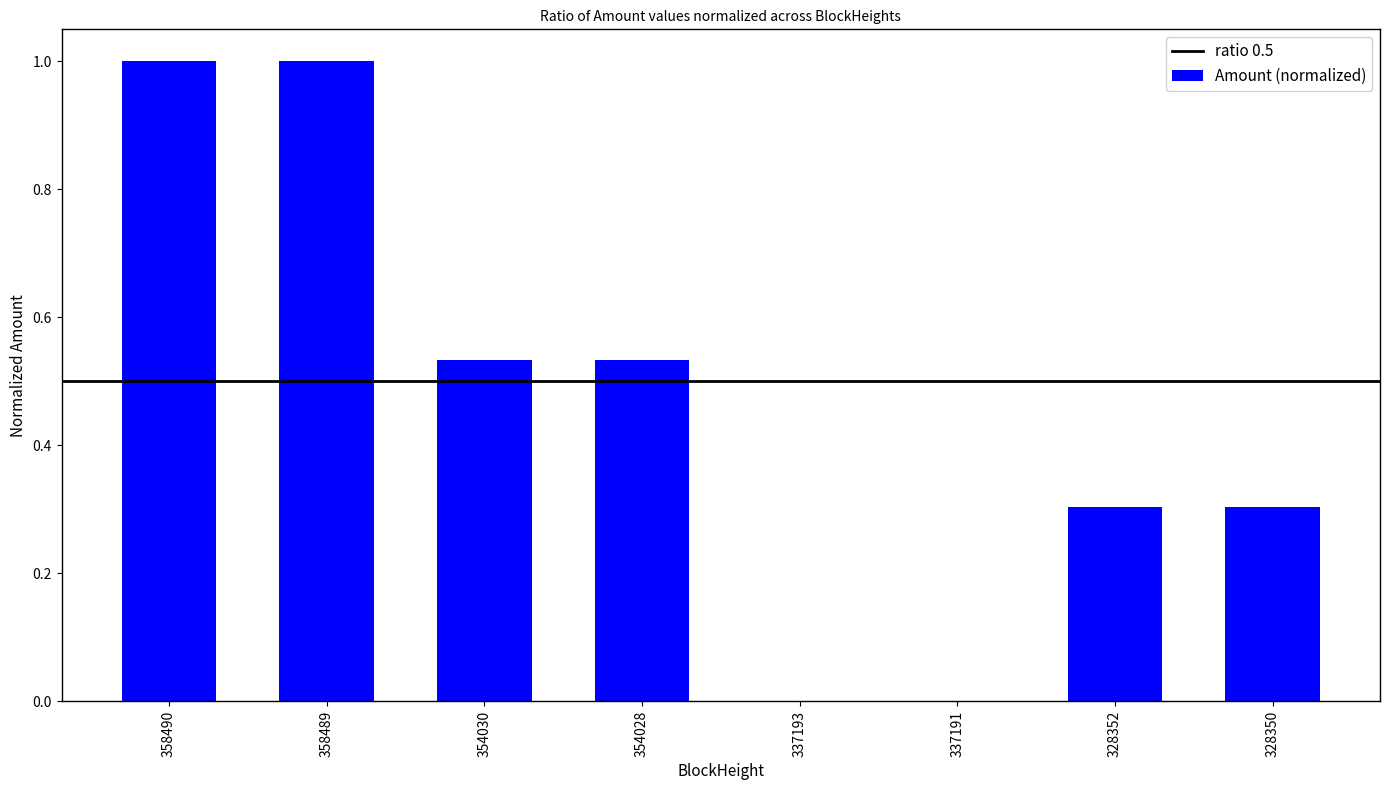

What is the difference between the values at 358490 and 337191?

1.0